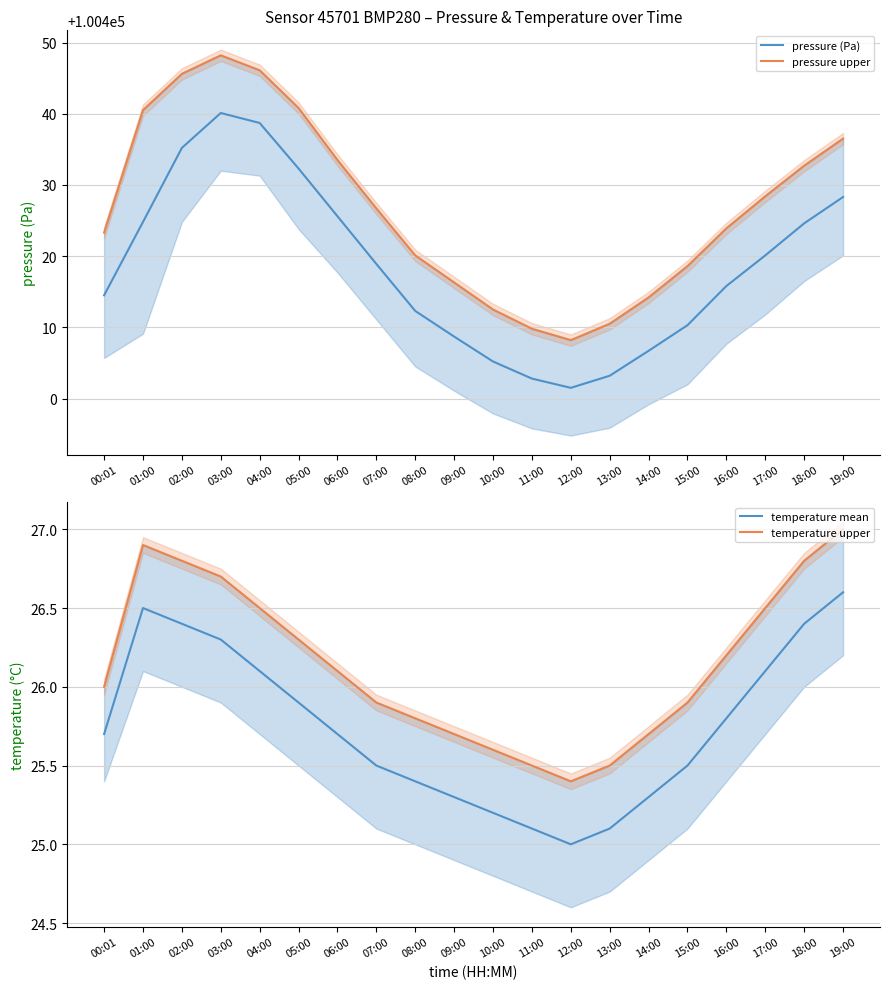

At which label does pressure (Pa) reach its minimum?

12:00